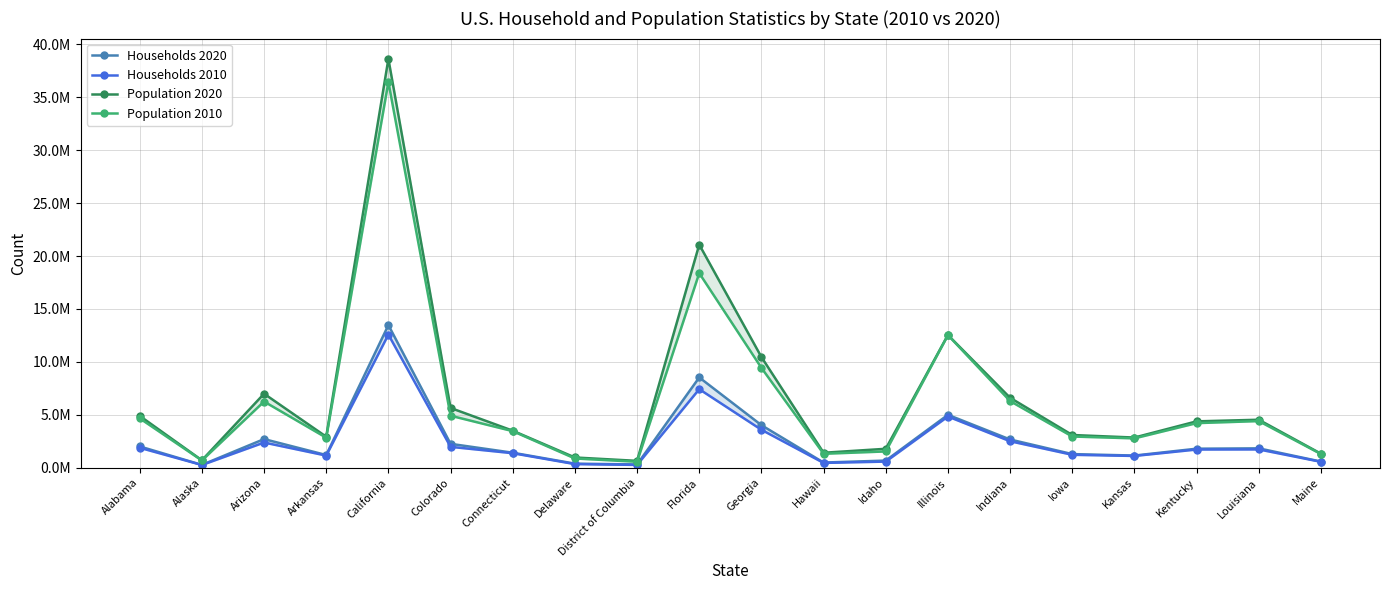

At which category does Population 2010 reach its first local peak?

Arizona